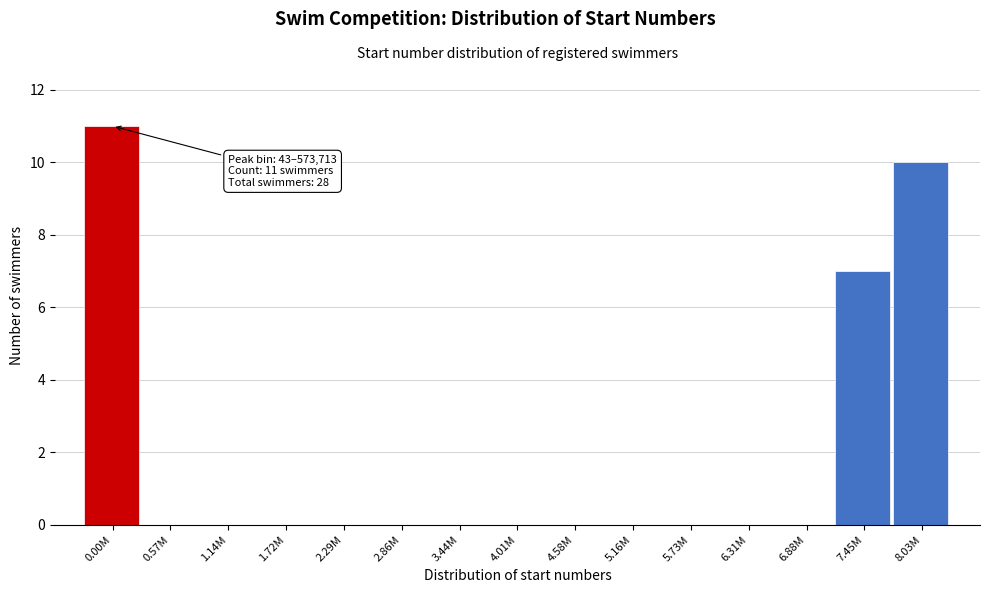

Reading left to right, transcribe all the data shown in this chart.

0.00M=11	0.57M=0	1.14M=0	1.72M=0	2.29M=0	2.86M=0	3.44M=0	4.01M=0	4.58M=0	5.16M=0	5.73M=0	6.31M=0	6.88M=0	7.45M=7	8.03M=10